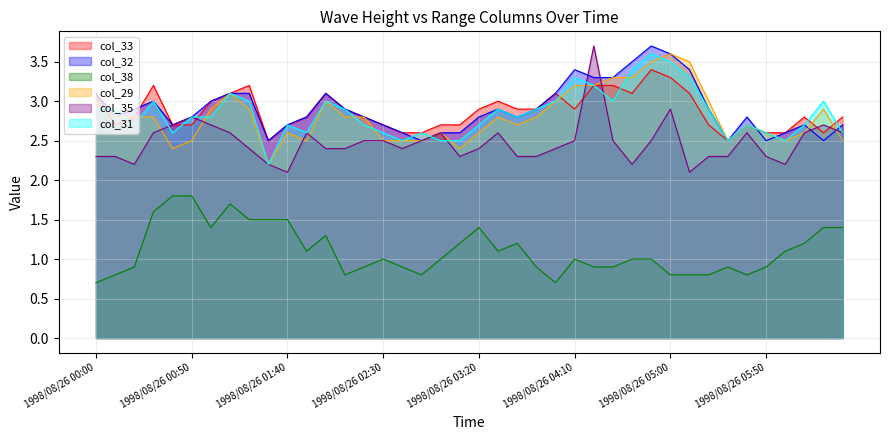

Rank the series by their maximum value, from highest to lowest.

col_32, col_35, col_29, col_31, col_33, col_38